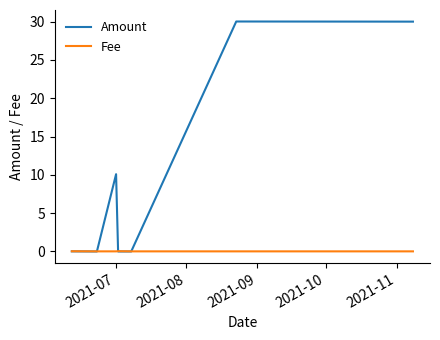

Which series has the largest total across all categories?

Amount